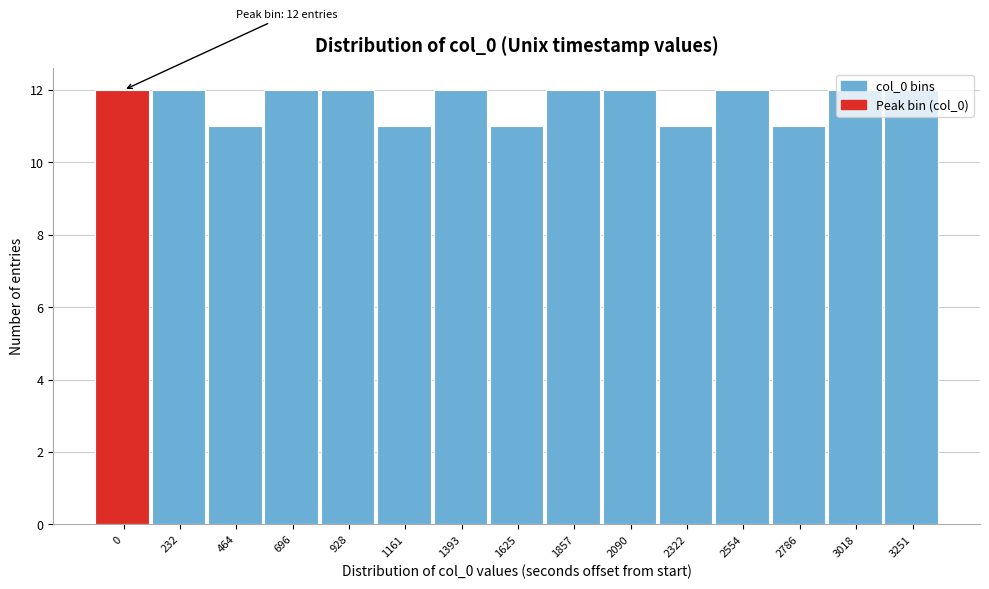

What is the value of the 3rd bar from the left?

11